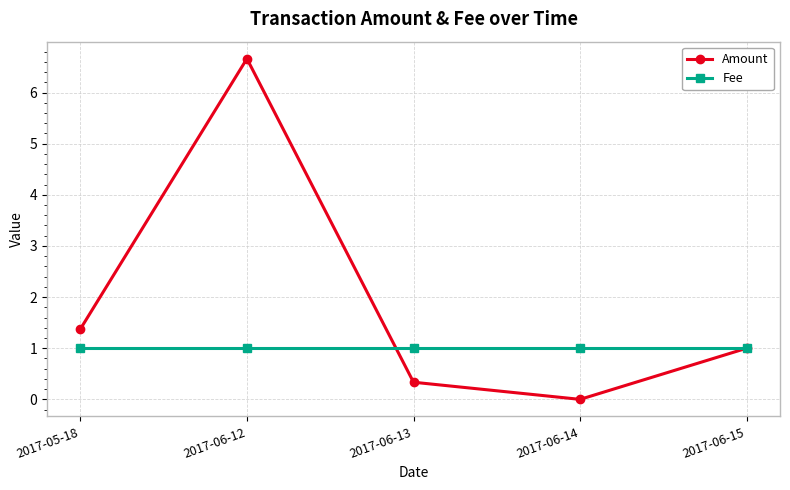

What is the total value across all series at 2017-06-15?

2.0